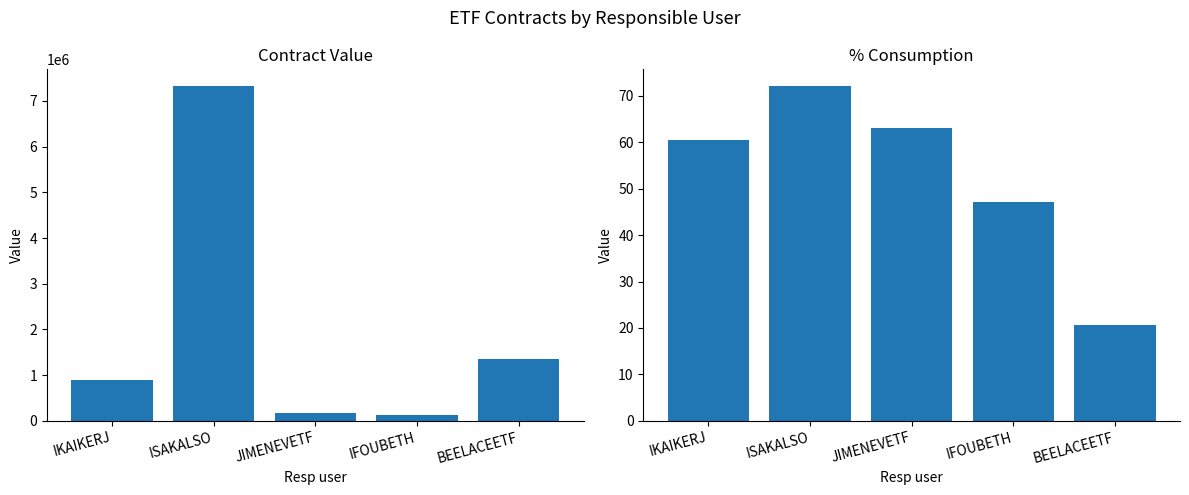

Reading left to right, list all the values displayed in this chart.

Value: 900000.0	7325000.0	179000.0	124200.0	1350000.0
% consumption: 60.5	72.1	63.0	47.2	20.6